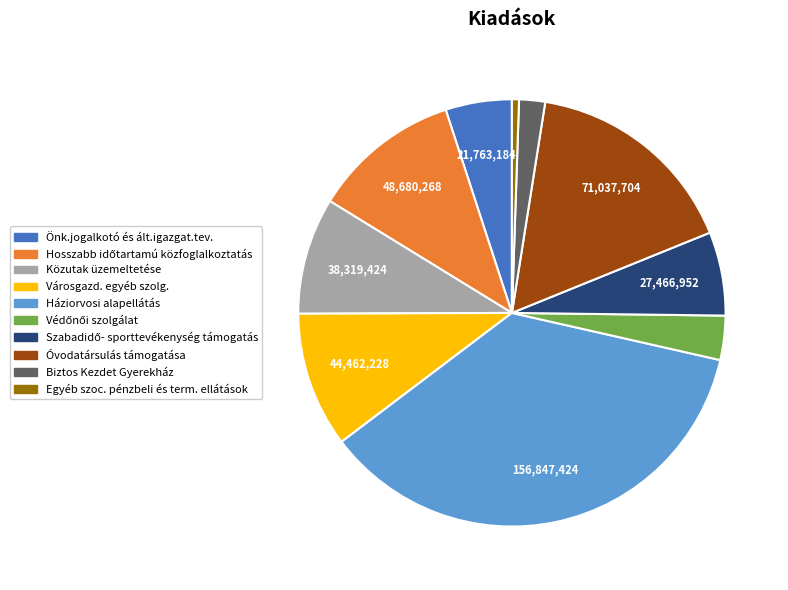

Combined, do Városgazd. egyéb szolg. and Háziorvosi alapellátás account for over 50%?

No